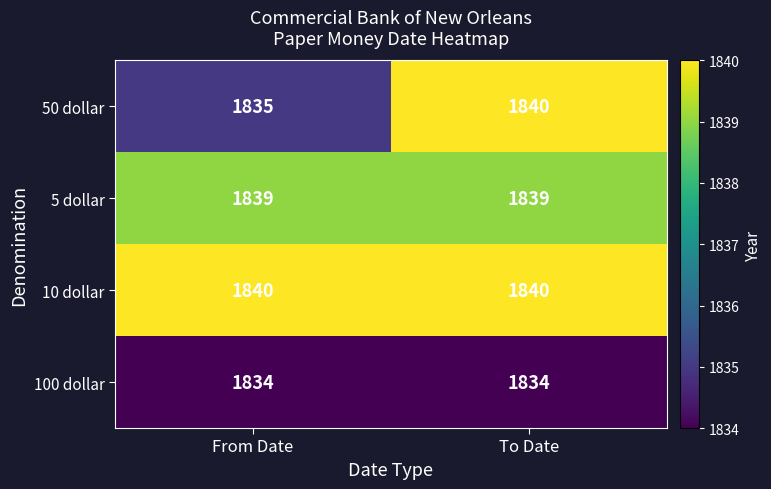

At which category is the sum across all series the highest?

To Date